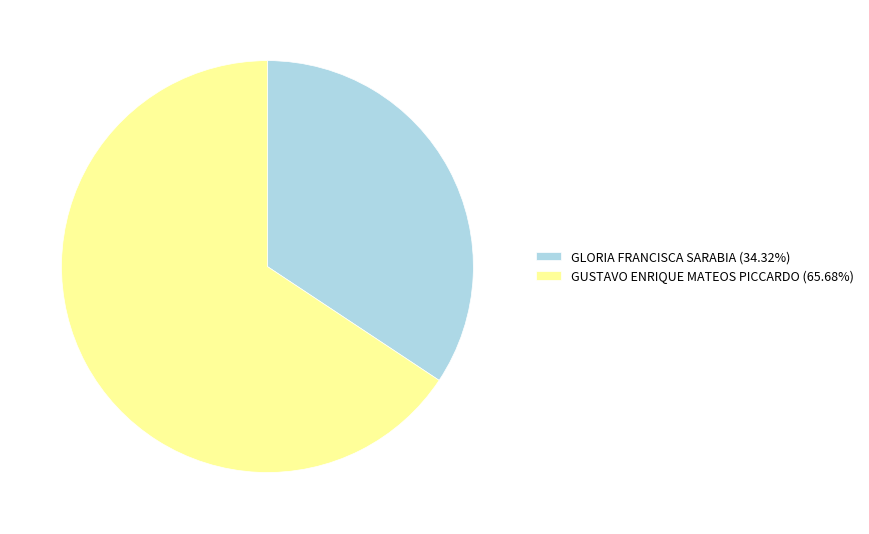

Do GLORIA FRANCISCA SARABIA (34.32%) and GUSTAVO ENRIQUE MATEOS PICCARDO (65.68%) together represent more than half of the pie?

Yes